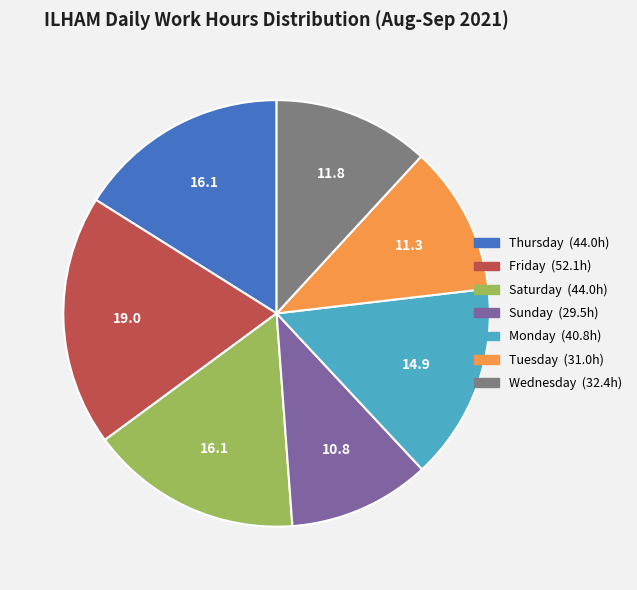

Is there any slice that represents more than half of the pie?

No